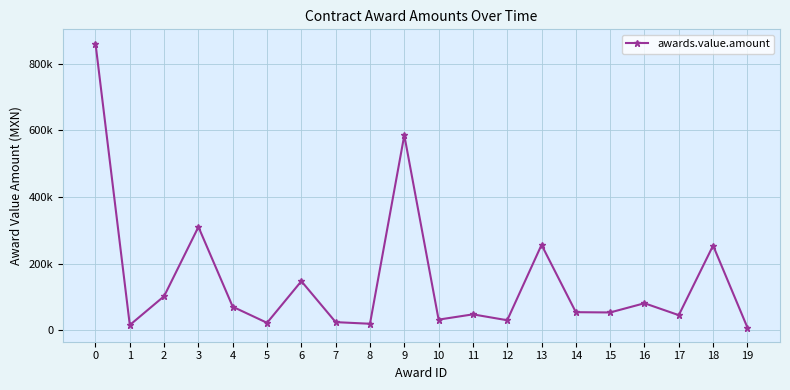

What is the sum of the values at 2 and 4?

172098.4